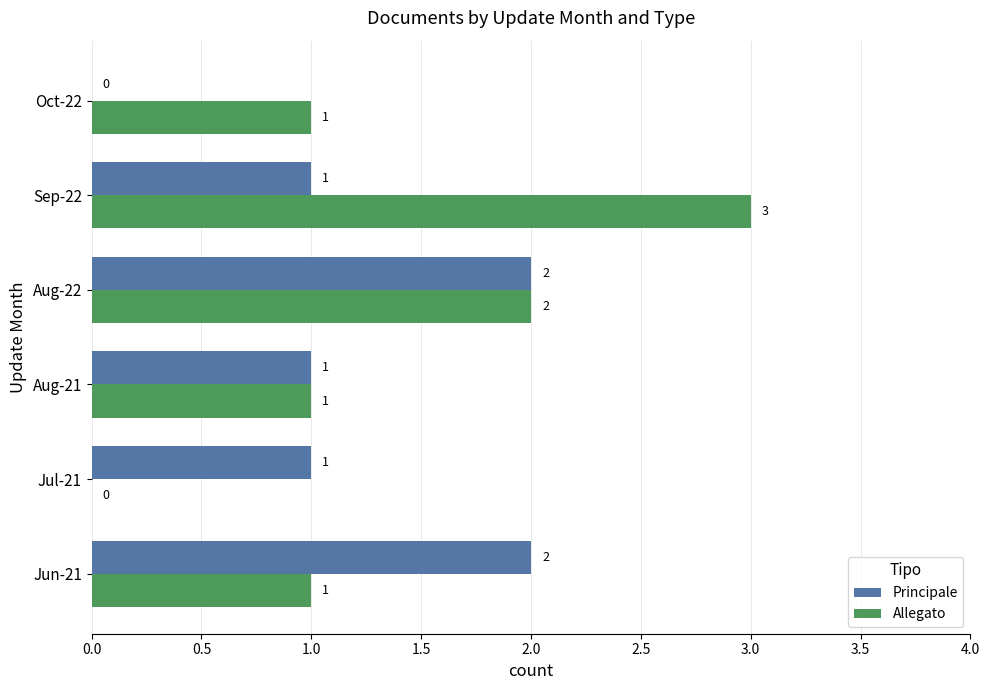

How many Principale values are between 1 and 2?

5